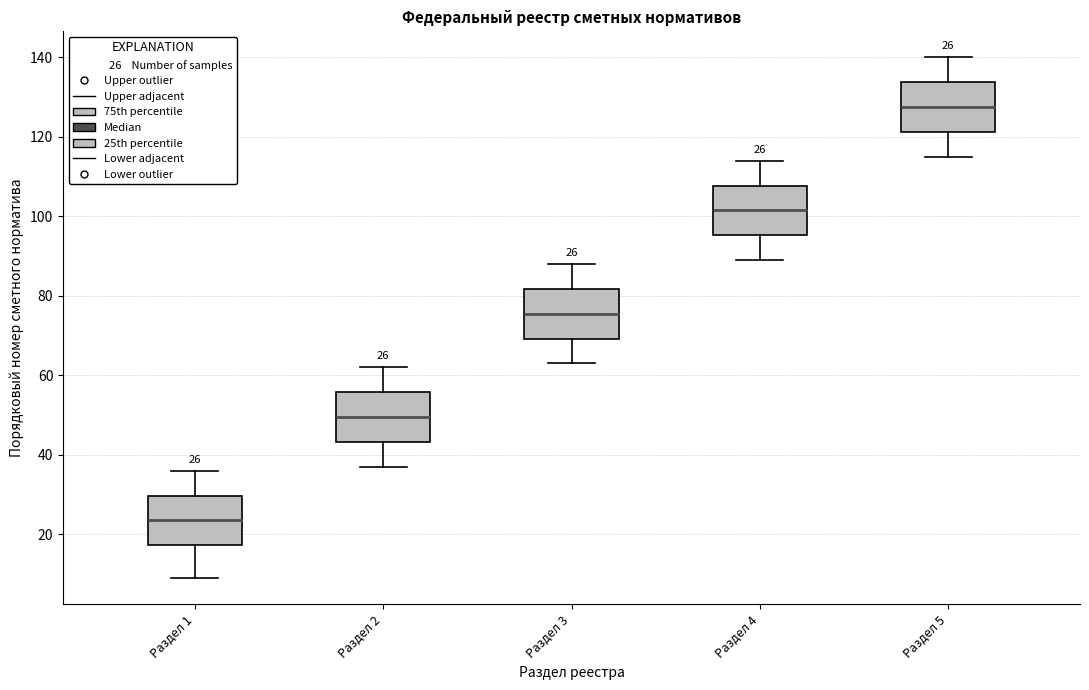

Which box has the highest median line?

Раздел 5